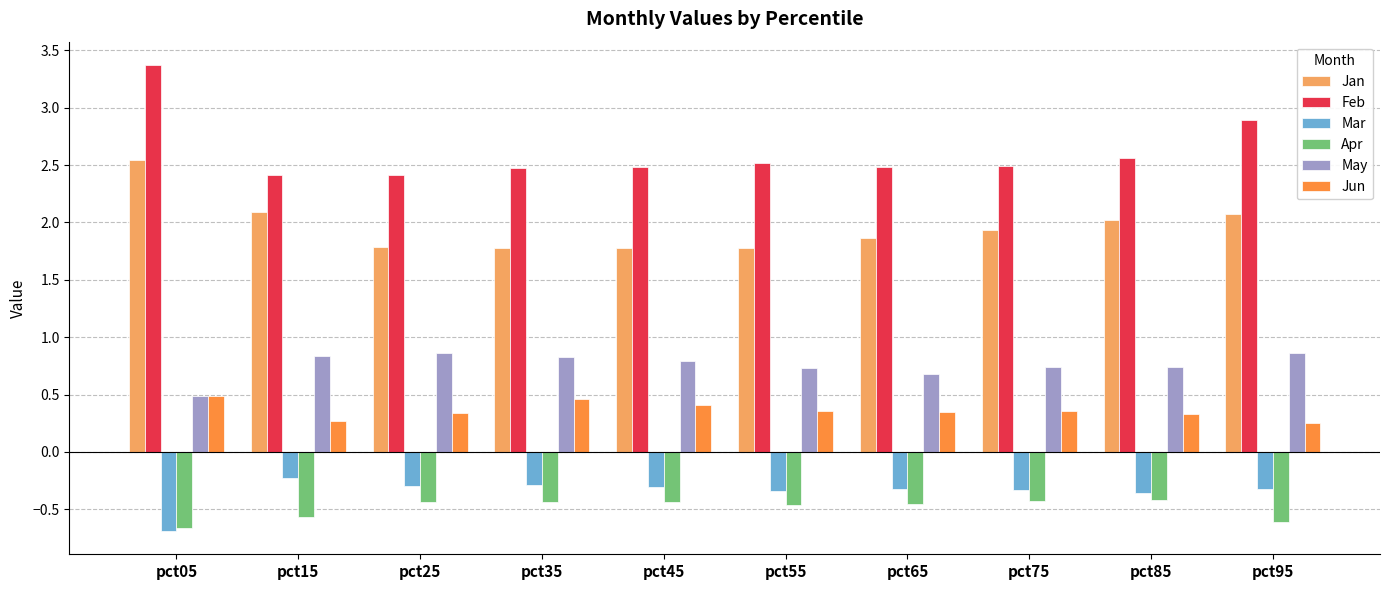

Is it true that Feb equals 4.1 at pct15?

False